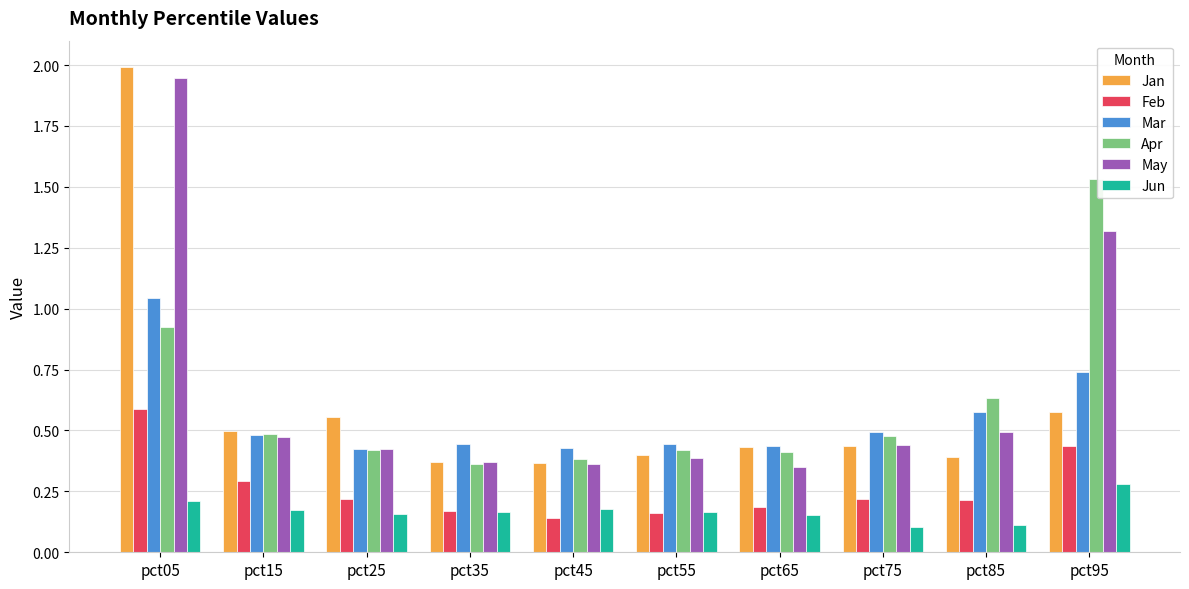

What is the maximum value shown in the chart?

2.0